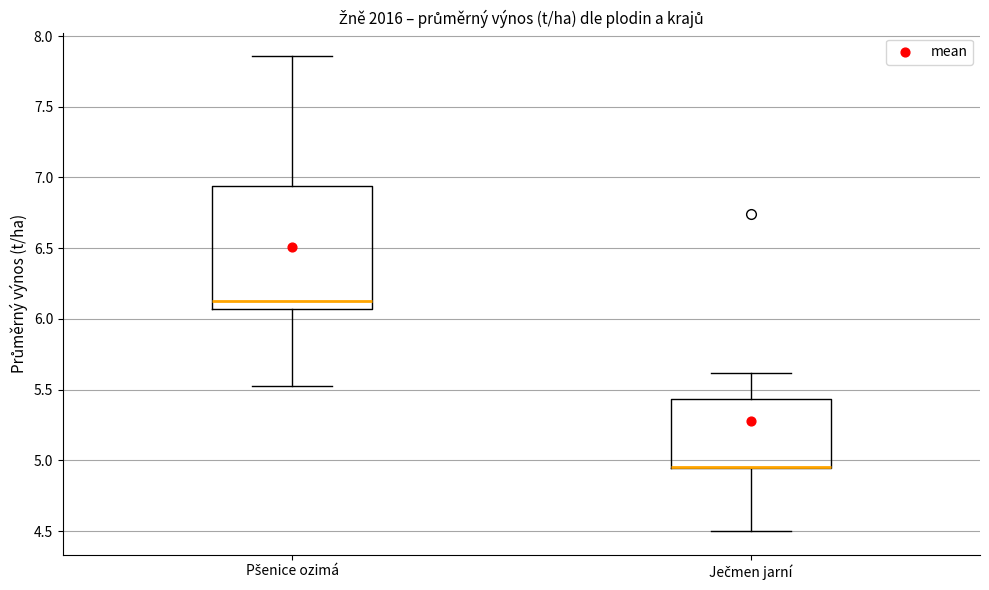

Reading left to right, transcribe this box plot: for each box, give where its median line is, the range the box spans, and where its two whiskers end, as read against the y-axis. The values are not printed on the chart, so give them approximately, as read against the axis.

Pšenice ozimá: median 6.10, box 6.05 to 6.95, whiskers 5.55 to 7.85
Ječmen jarní: median 4.95 (drawn on the box's lower edge), box 4.95 to 5.45, whiskers 4.50 to 5.60